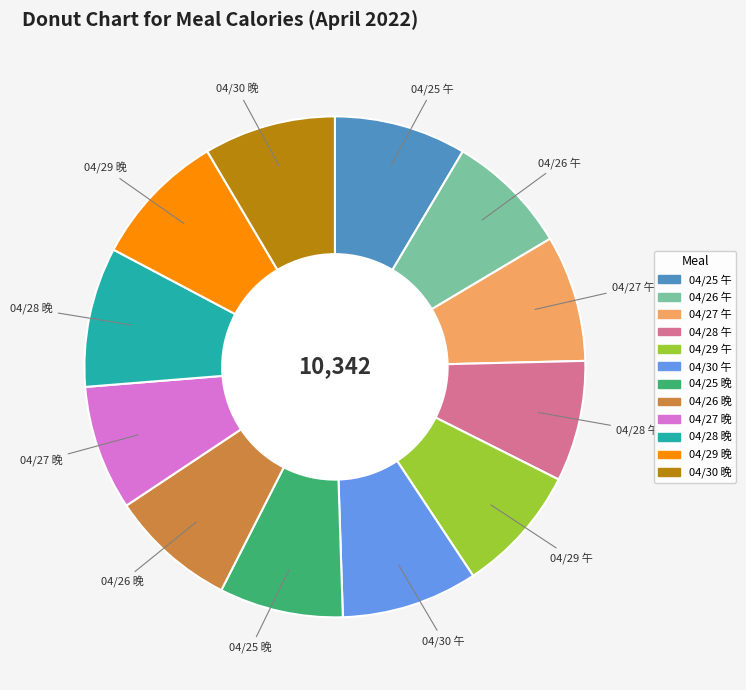

Count the number of slices in the pie.

12